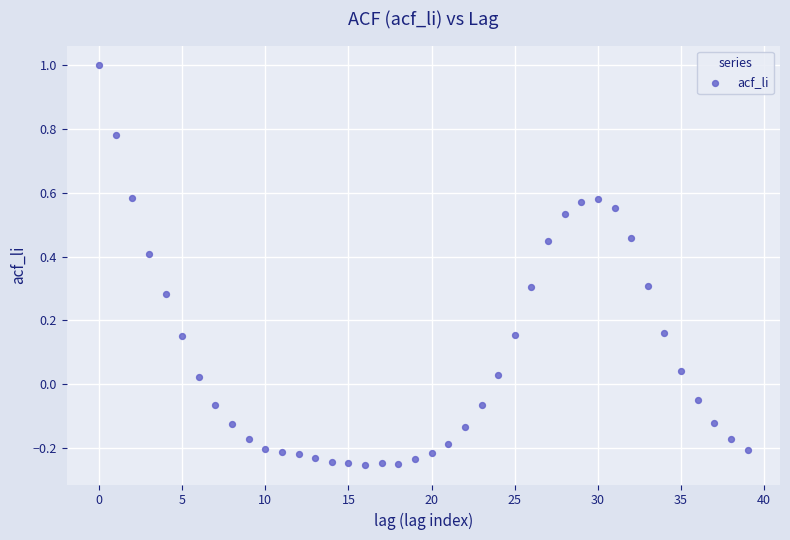

What is the range of Y values (max minus min)?

1.3